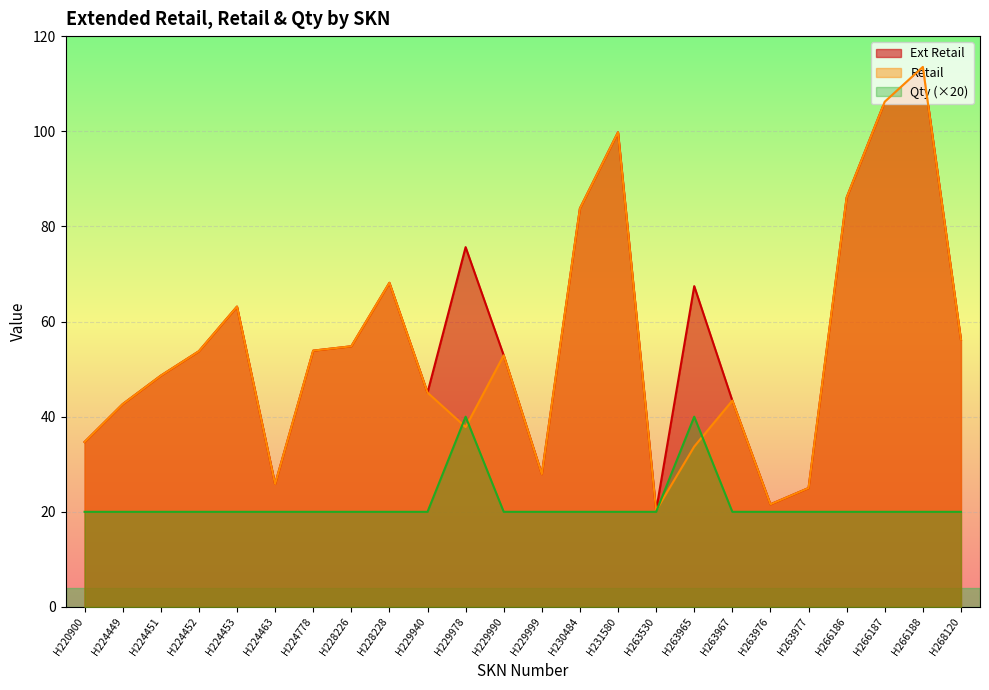

What is the average value of the Qty series?

21.7